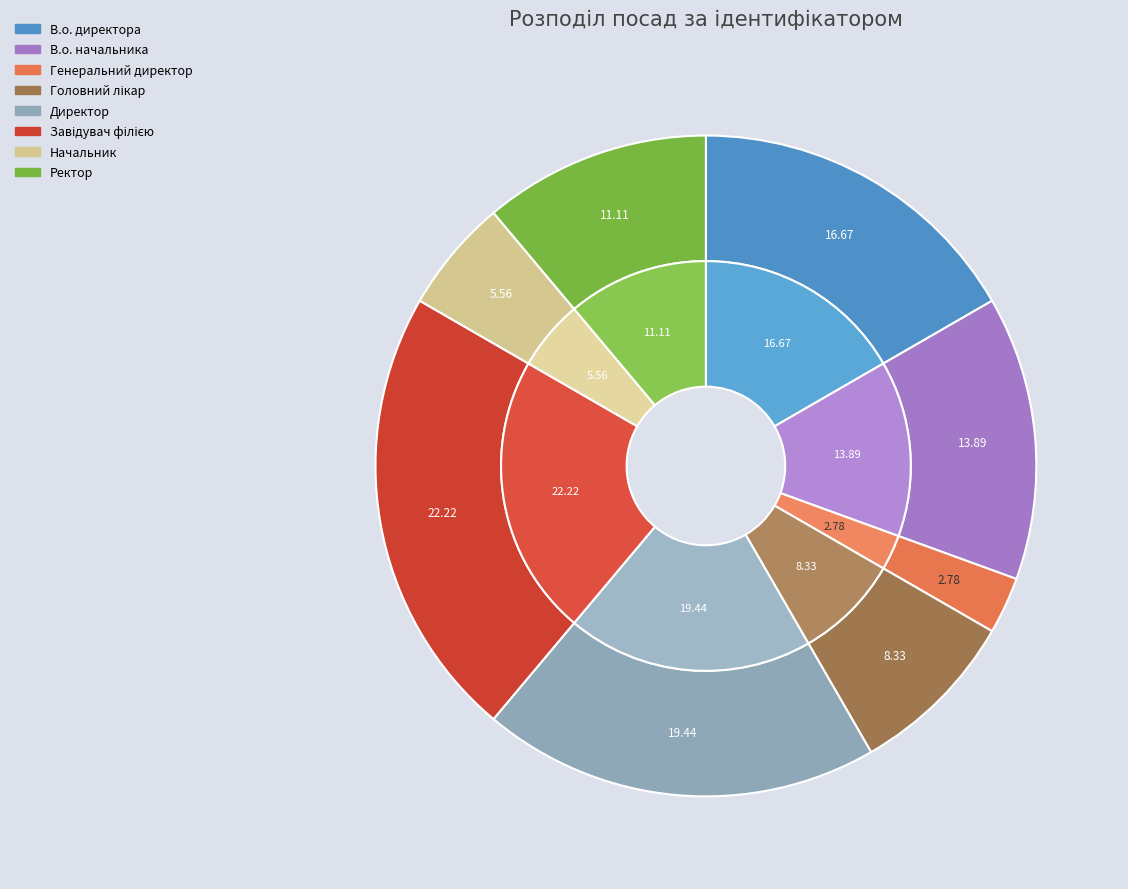

To the nearest percent, what is the average slice percentage?

12%